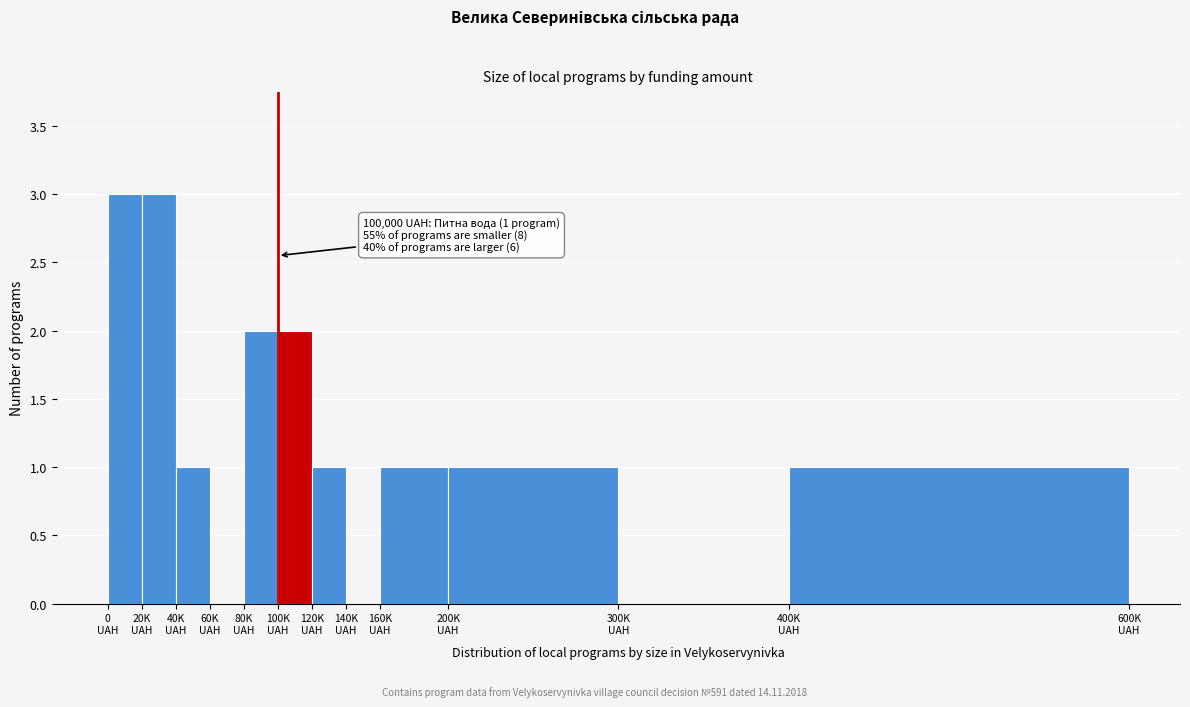

What is the maximum value shown in the chart?

3